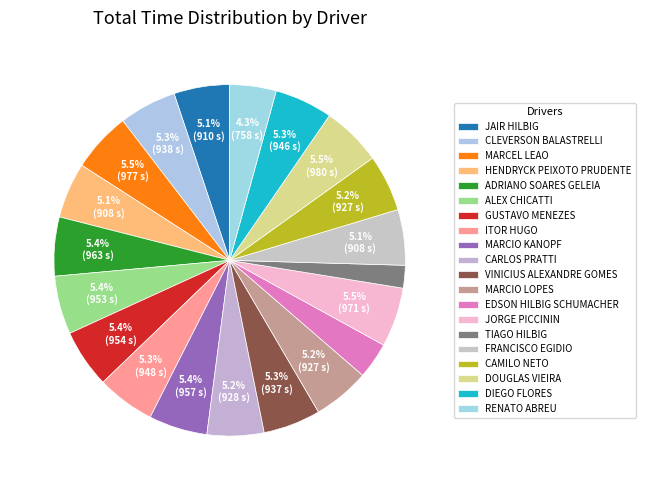

Combined, what portion of the pie is MARCEL LEAO and MARCIO LOPES?

10.7%